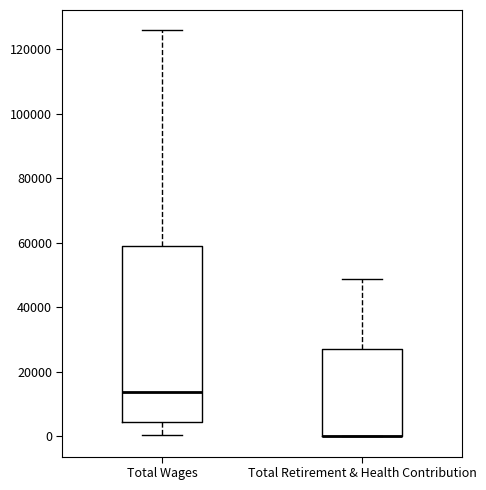

Reading left to right, transcribe this box plot: for each box, give where its median line is, the range the box spans, and where its two whiskers end, as read against the y-axis. The values are not printed on the chart, so give them approximately, as read against the axis.

Total Wages: median 14000, box 4000 to 60000, whiskers 0 to 126000
Total Retirement & Health Contribution: median 0 (drawn on the box's lower edge), box 0 to 28000, whiskers 0 to 48000